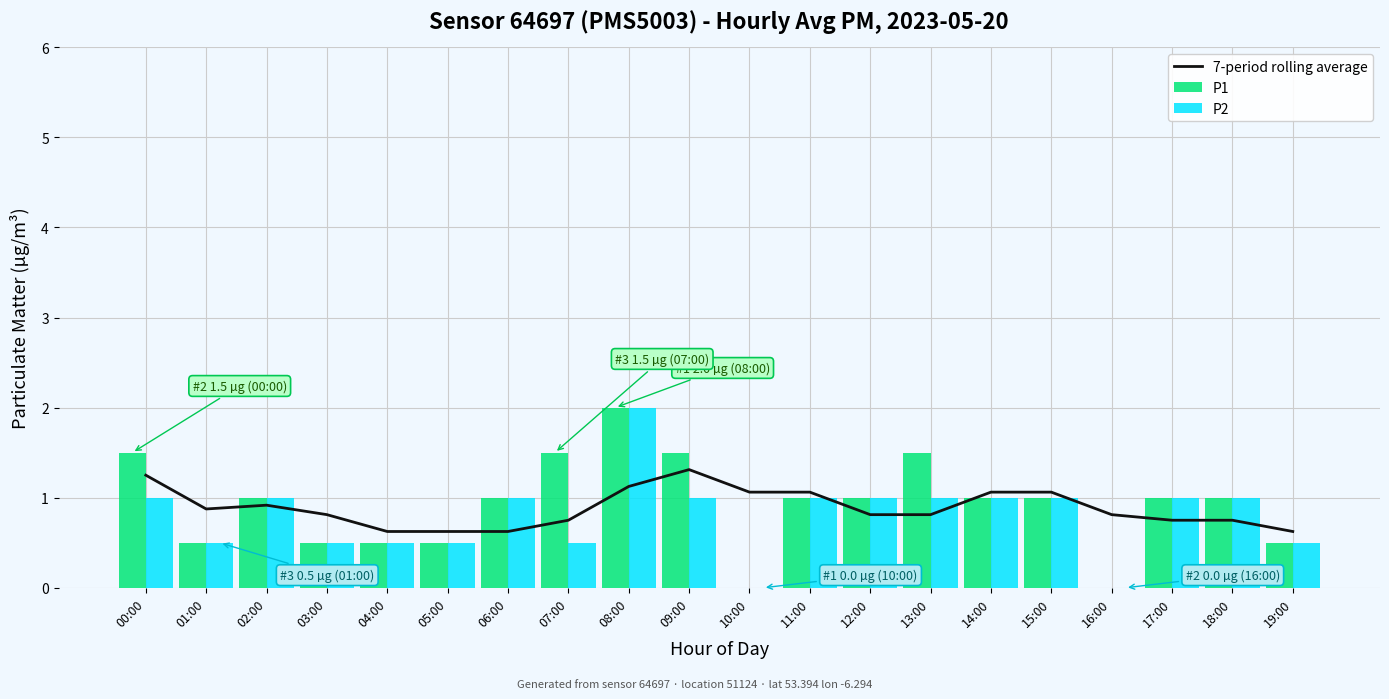

What is the label of the 3rd bar from the left?

02:00